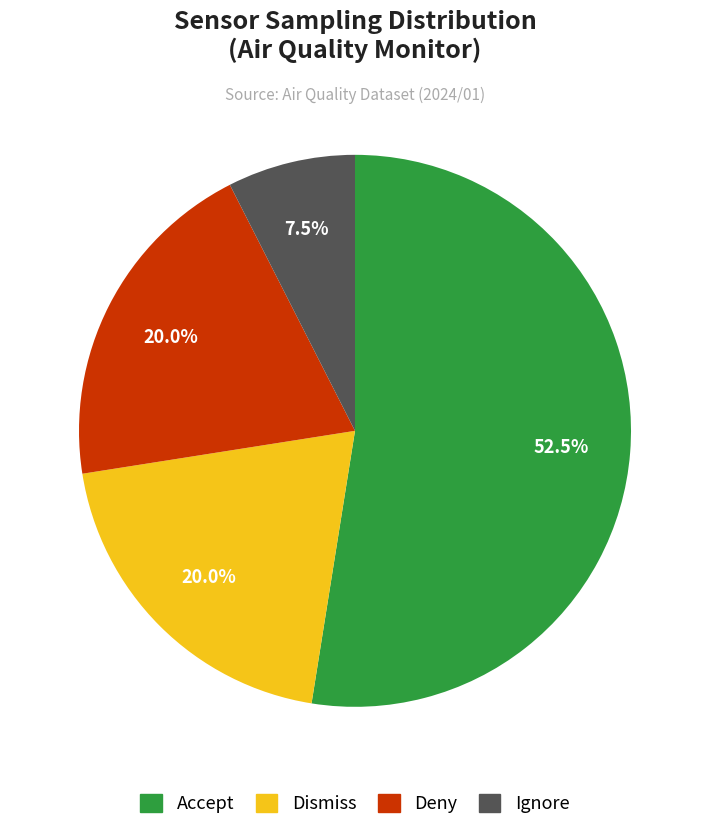

Does any single category account for the majority?

Yes